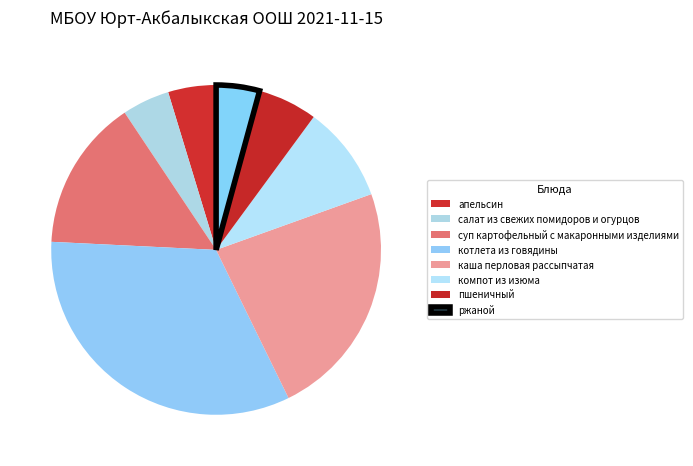

Is it true that суп картофельный с макаронными изделиями is 22% of the pie?

False